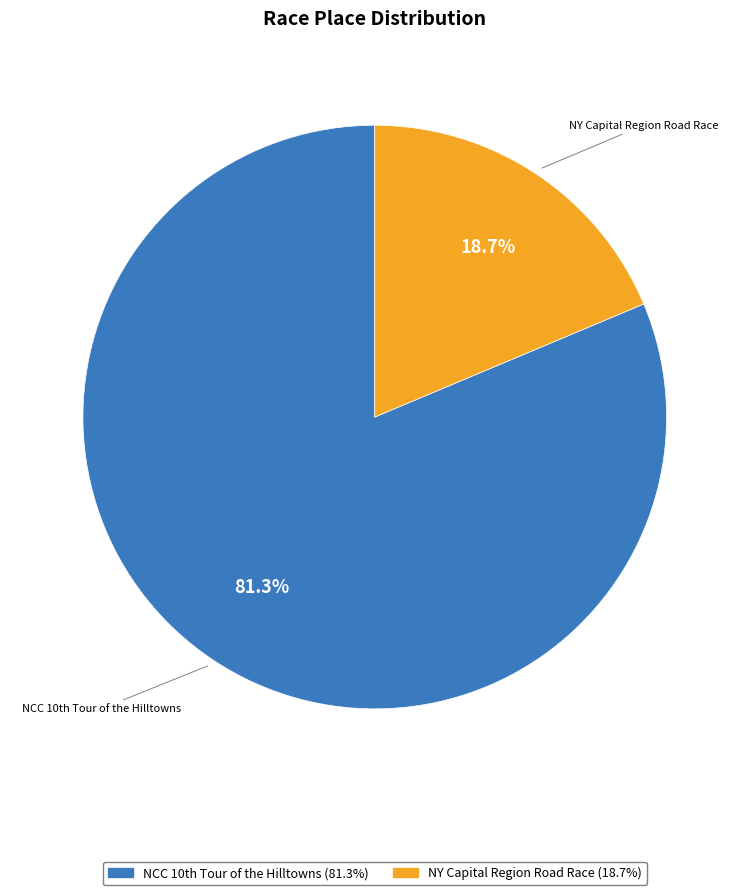

Count the number of slices in the pie.

2